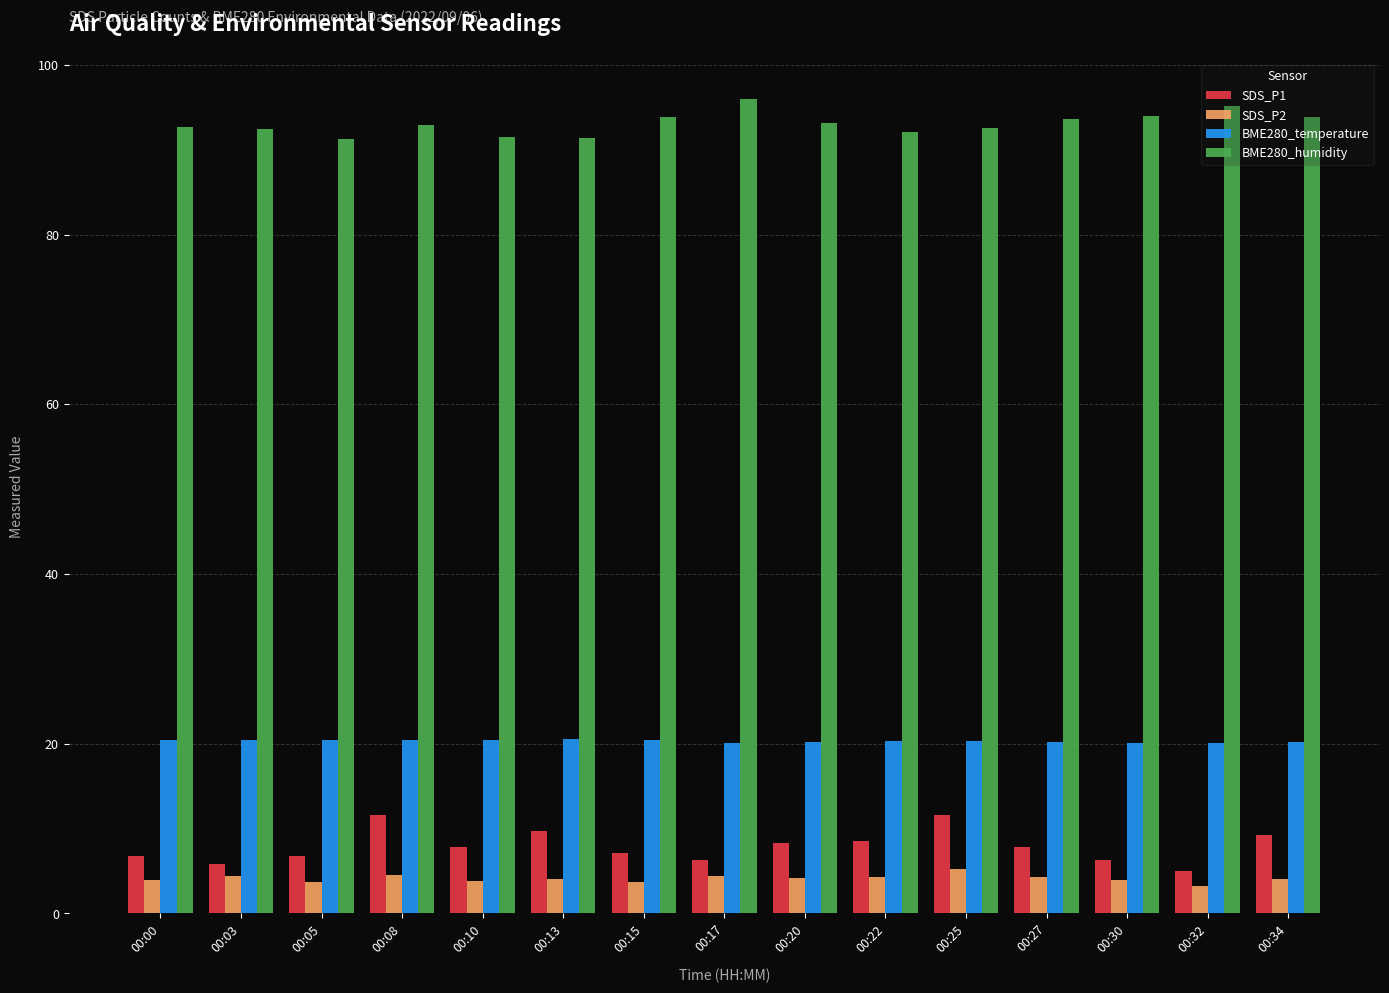

Rank the series at 00:15 from lowest to highest value.

SDS_P2, SDS_P1, BME280_temperature, BME280_humidity